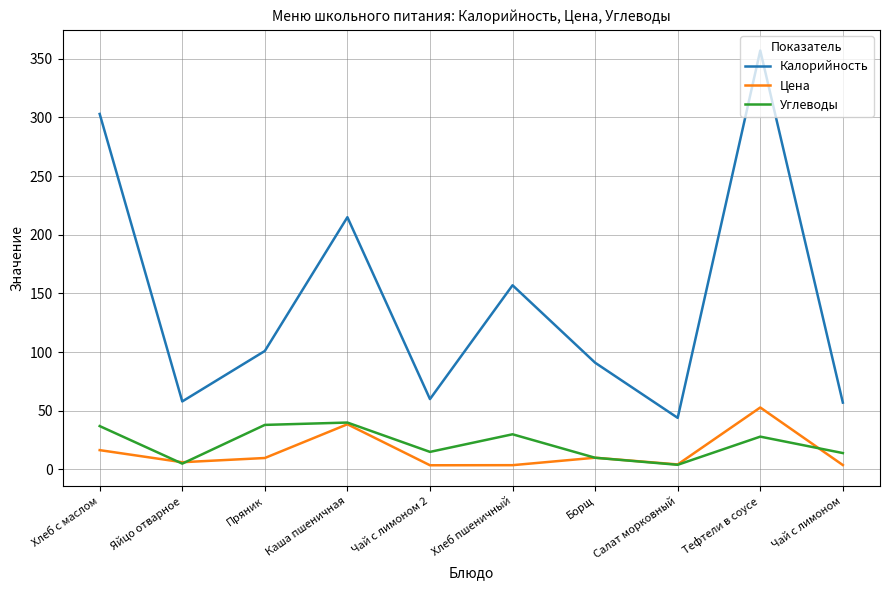

True or false: Углеводы has a value of 30.0 at Хлеб пшеничный.

True